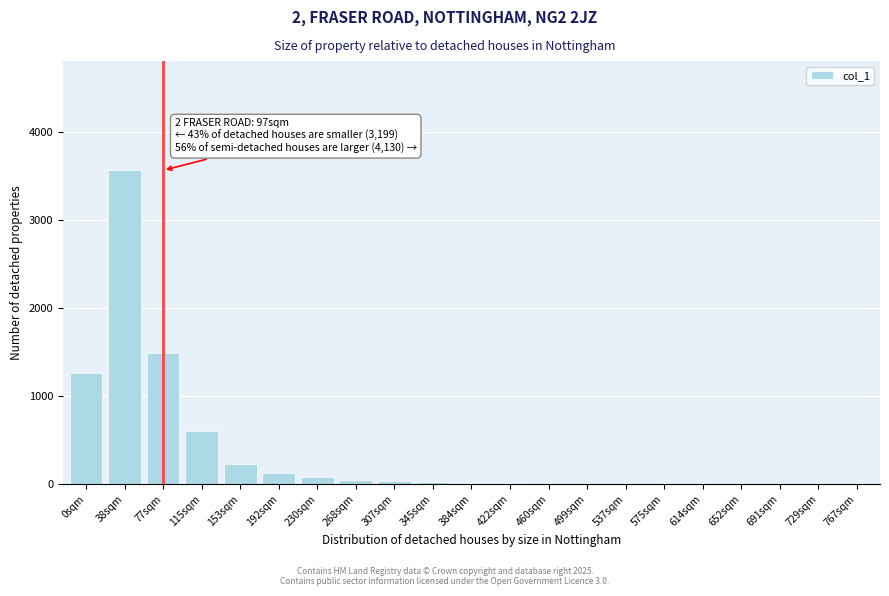

Which category has the highest value across all series?

38sqm